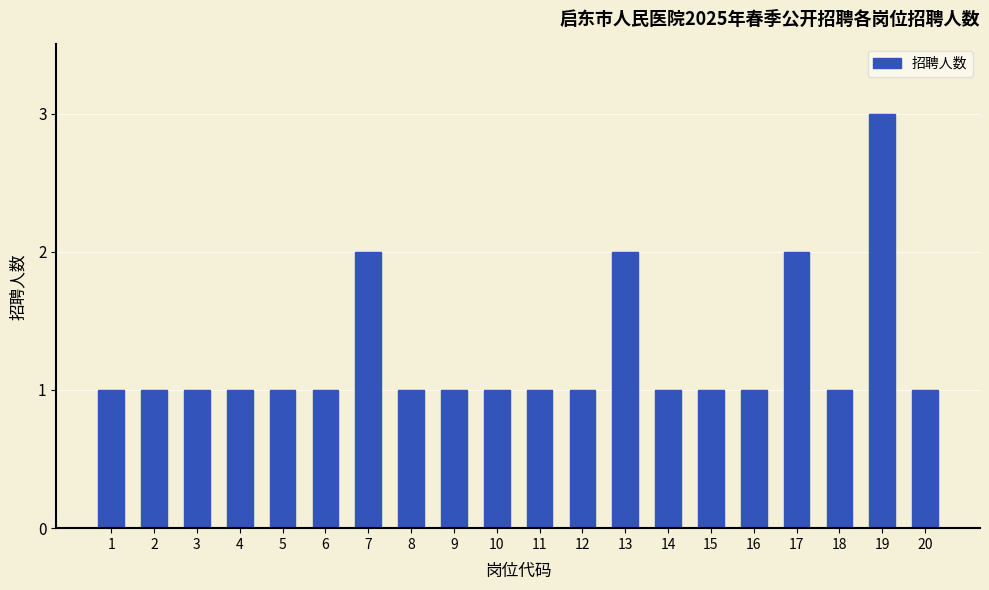

Which label corresponds to the largest value in the chart?

19